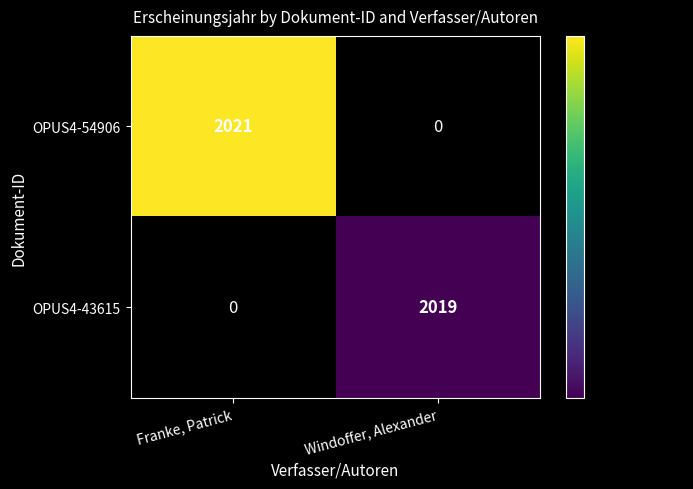

Is it true that OPUS4-43615 equals 2019 at Windoffer, Alexander?

True